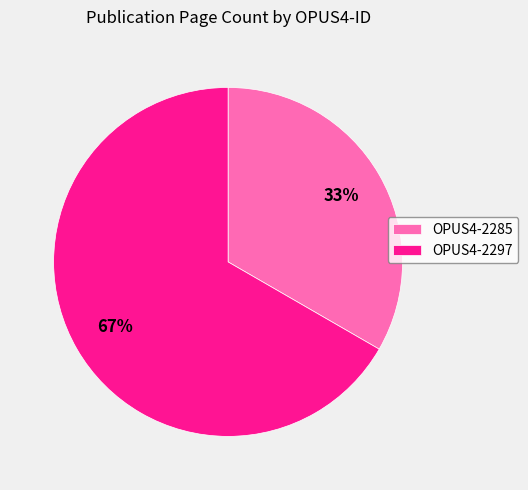

What is the ratio of the value at OPUS4-2285 to the value at OPUS4-2297?

0.5